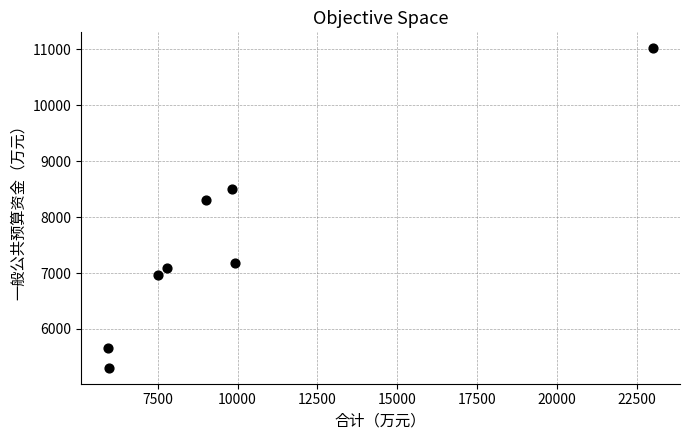

What Y value in the scatter plot is closest to 8161?

8305.4